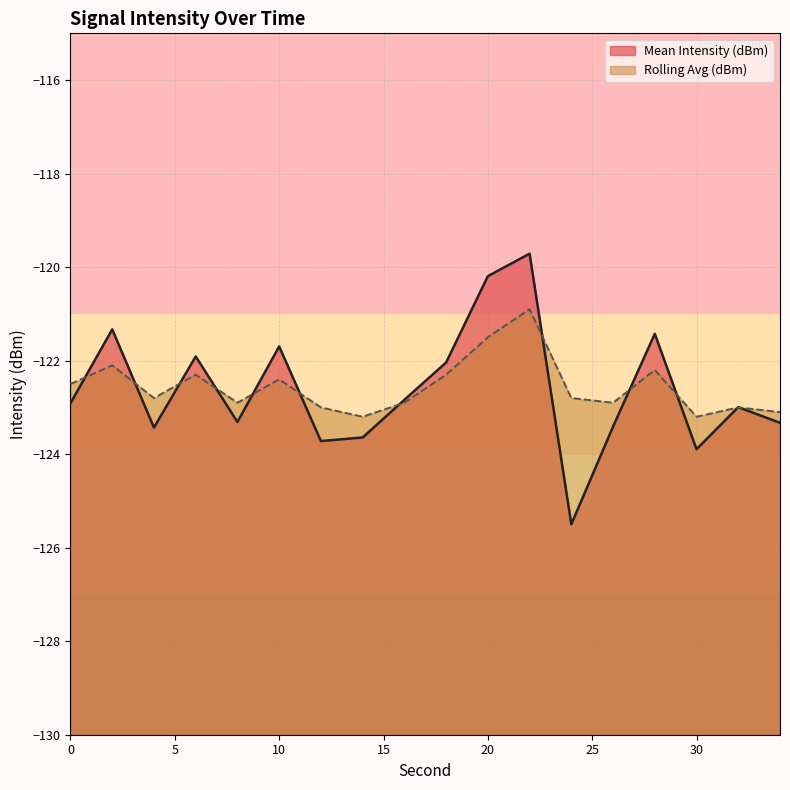

Is it true that Mean Intensity (dBm) equals -121.4 at 28?

True